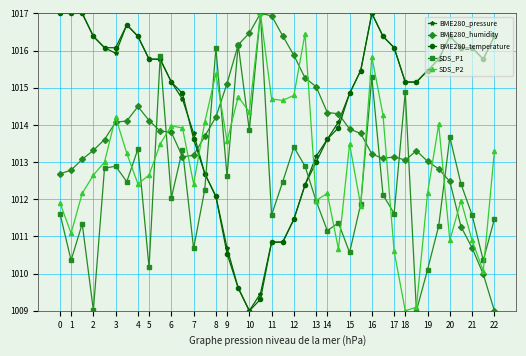

What is the maximum value for BME280_humidity?

1017.0